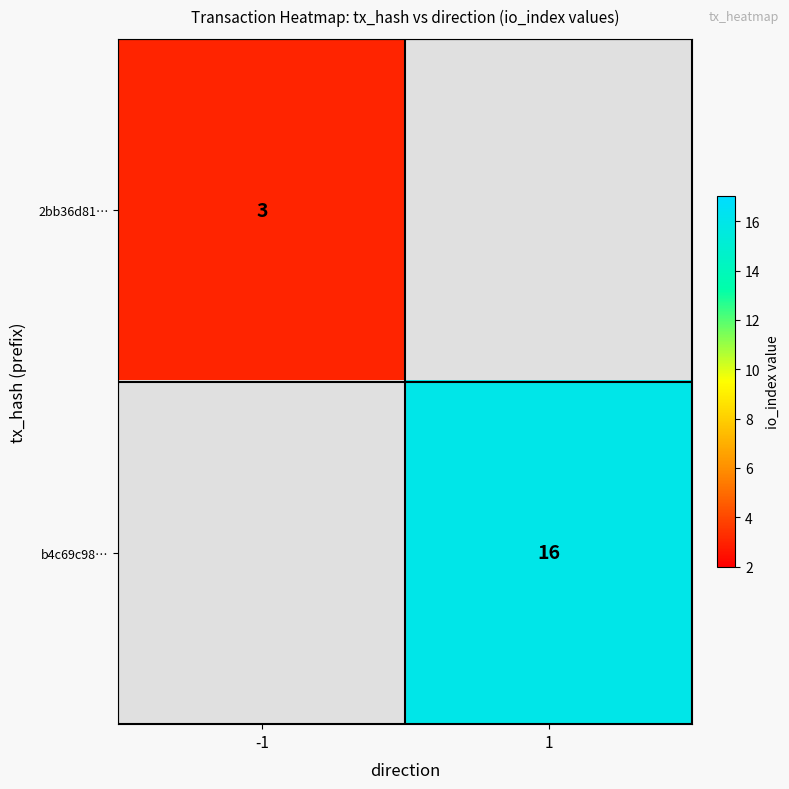

Is it true that 2bb36d81… equals 1.6 at -1?

False